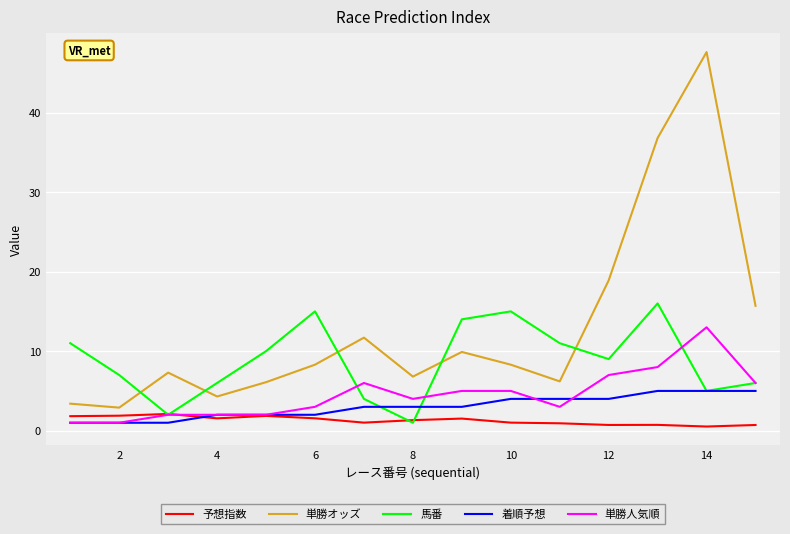

What is the highest value of the 馬番 series?

16.0